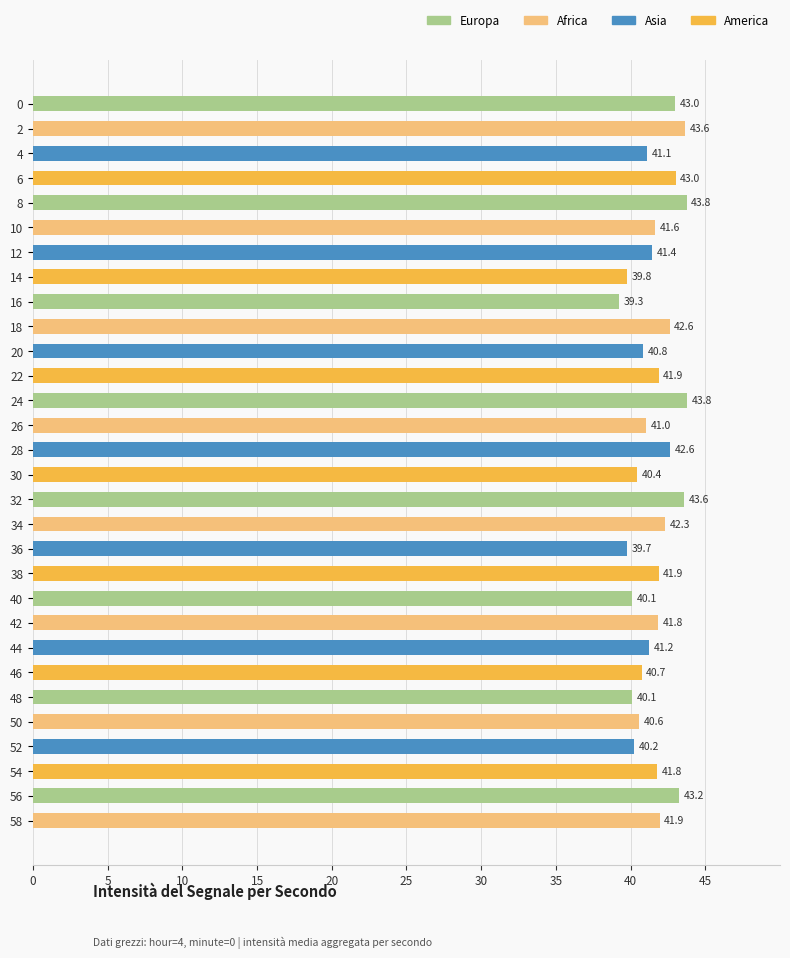

What is the greatest value displayed?

43.8